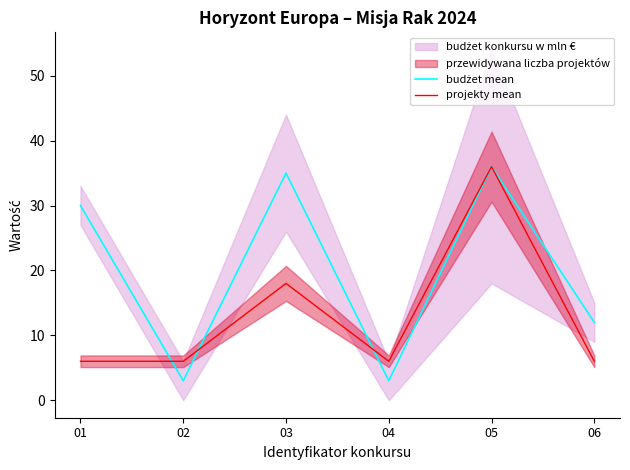

Reading left to right, transcribe all the data shown in this chart.

budżet mean: 30	3	35	3	36	12
projekty mean: 6	6	18	6	36	6